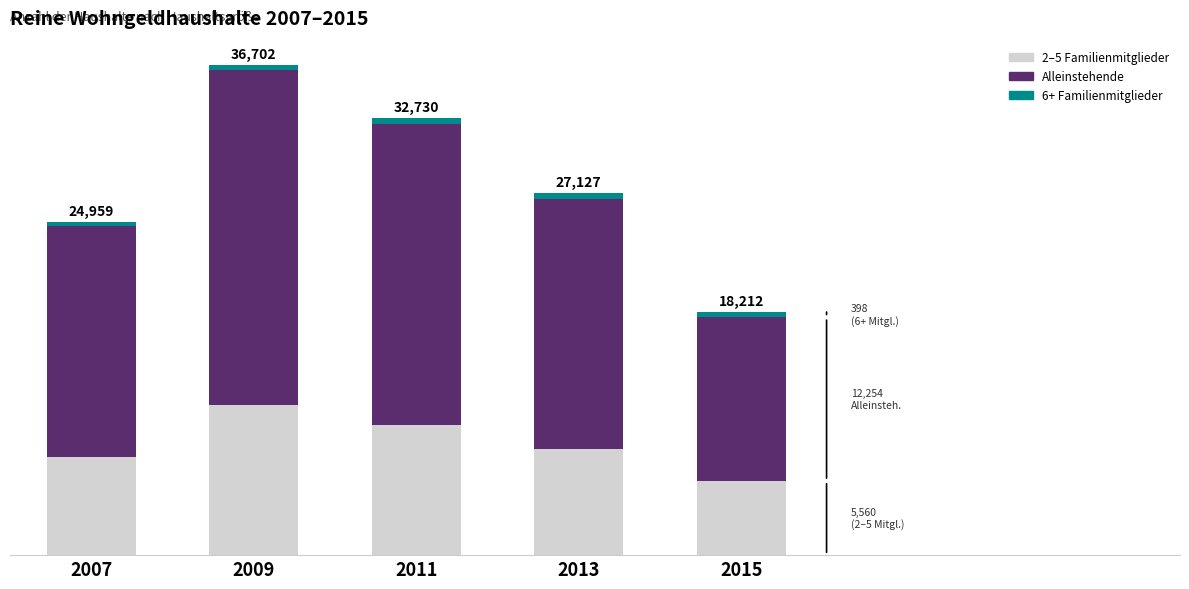

What is the sum of all 6+ Familienmitglieder values?

1958